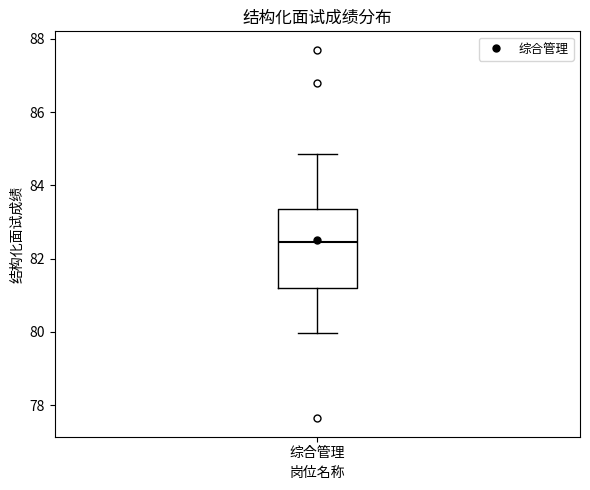

Transcribe this box plot: give where the median line is, the range the box spans, and where the two whiskers end, as read against the y-axis. The values are not printed on the chart, so give them approximately, as read against the axis.

median 82.4, box 81.2 to 83.4, whiskers 80.0 to 84.8